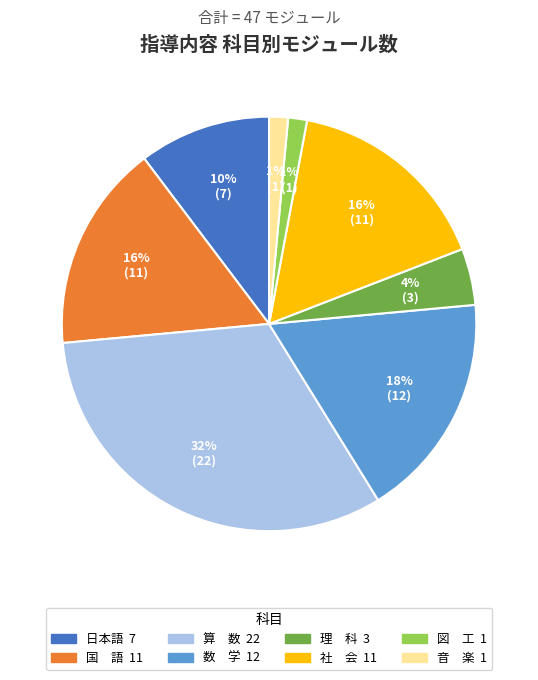

What is the largest slice in the pie chart?

算 数